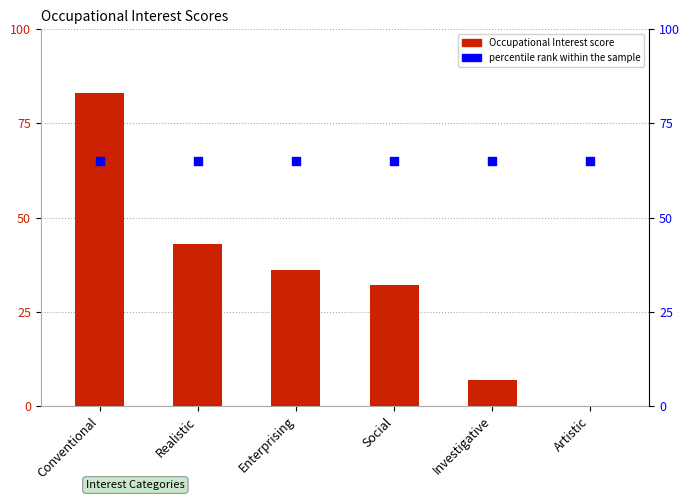

Which series has the largest Y range (max minus min)?

Occupational Interest